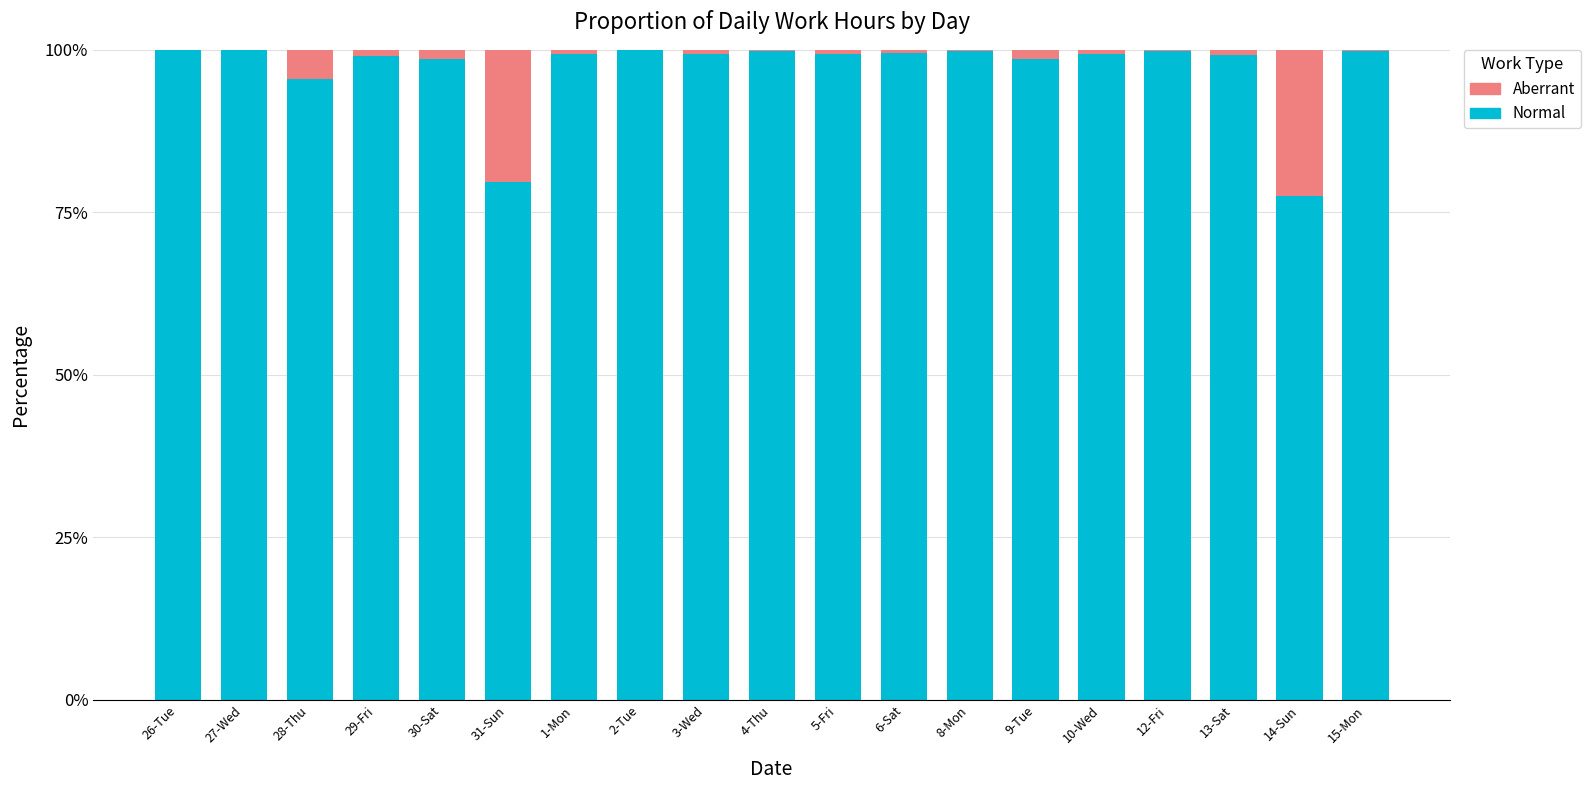

Count the number of data series in this chart.

2